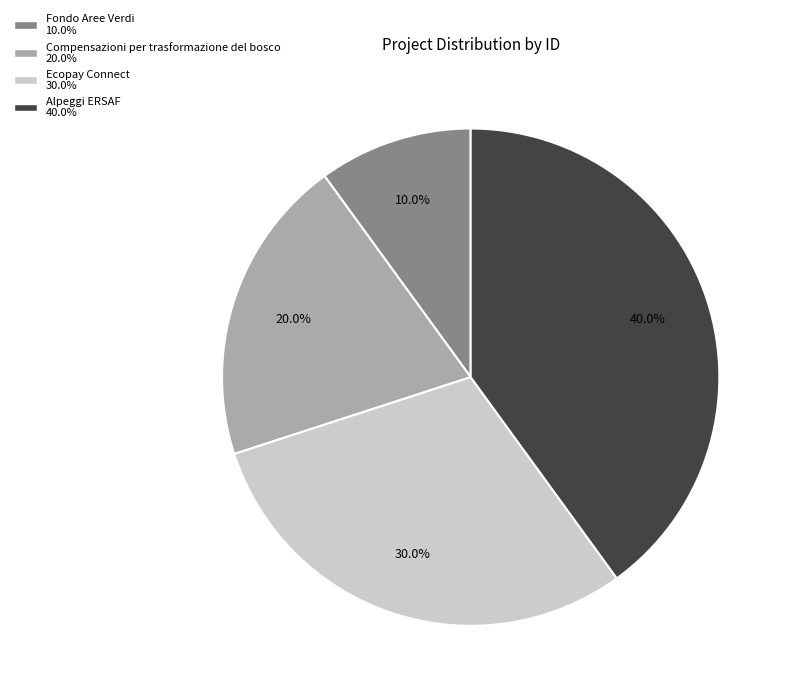

Does Ecopay Connect account for over 50% of the chart?

No